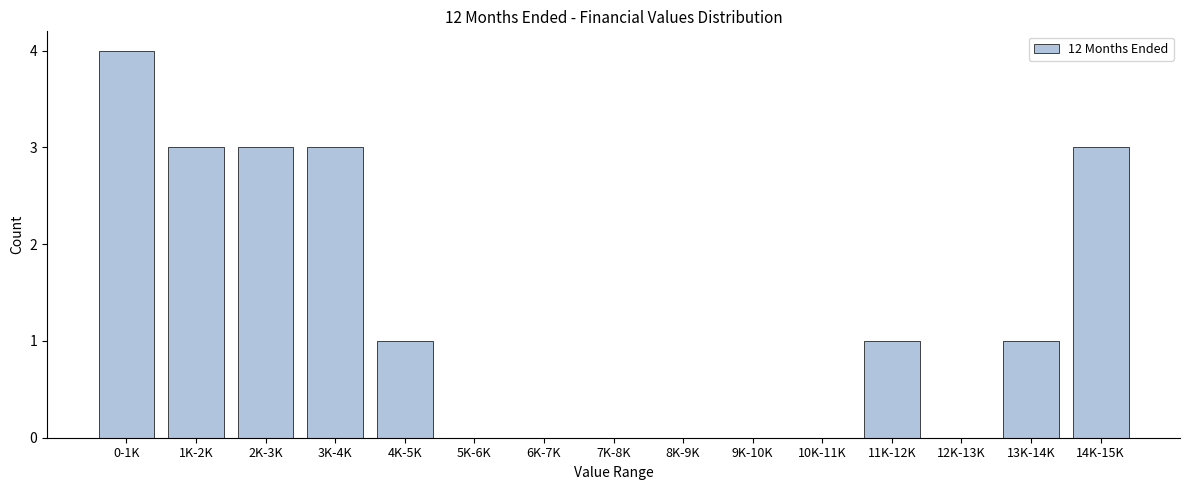

Reading left to right, transcribe all the data shown in this chart.

0-1K=4	1K-2K=3	2K-3K=3	3K-4K=3	4K-5K=1	5K-6K=0	6K-7K=0	7K-8K=0	8K-9K=0	9K-10K=0	10K-11K=0	11K-12K=1	12K-13K=0	13K-14K=1	14K-15K=3